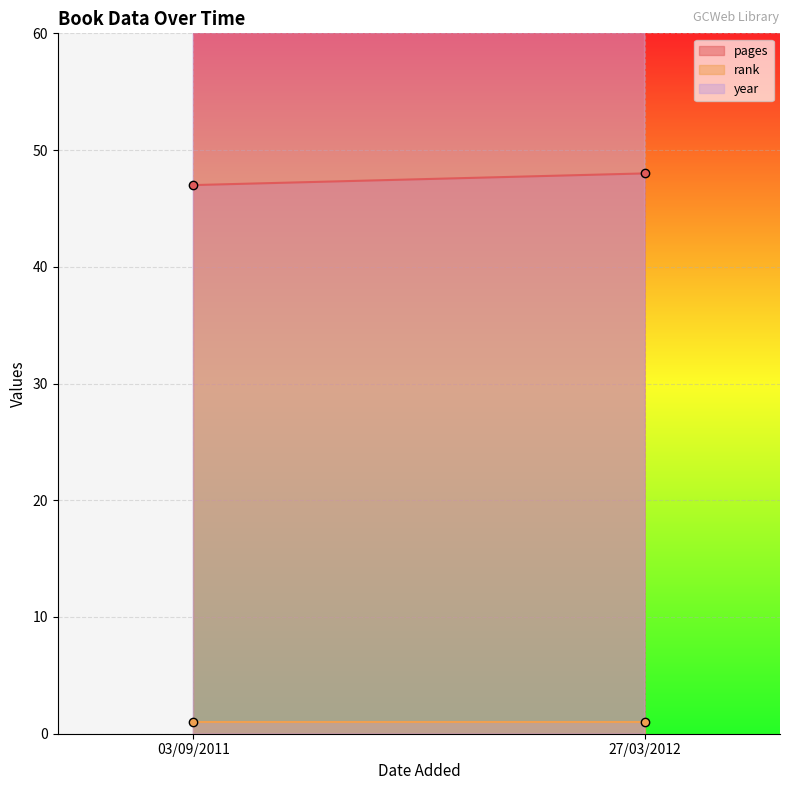

Between 03/09/2011 and 27/03/2012, which series saw the biggest shift?

pages